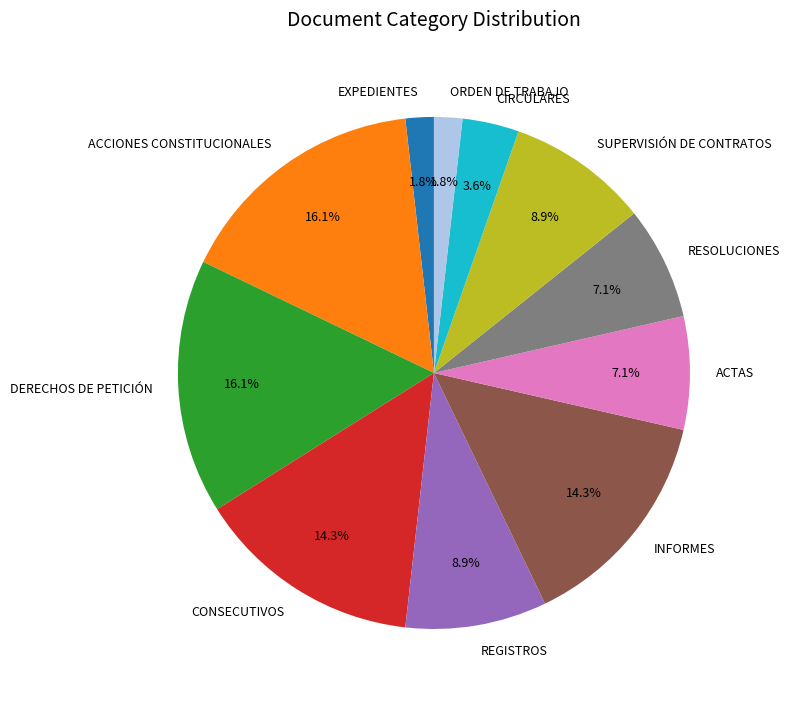

How much of the chart is everything except DERECHOS DE PETICIÓN?

83.9%